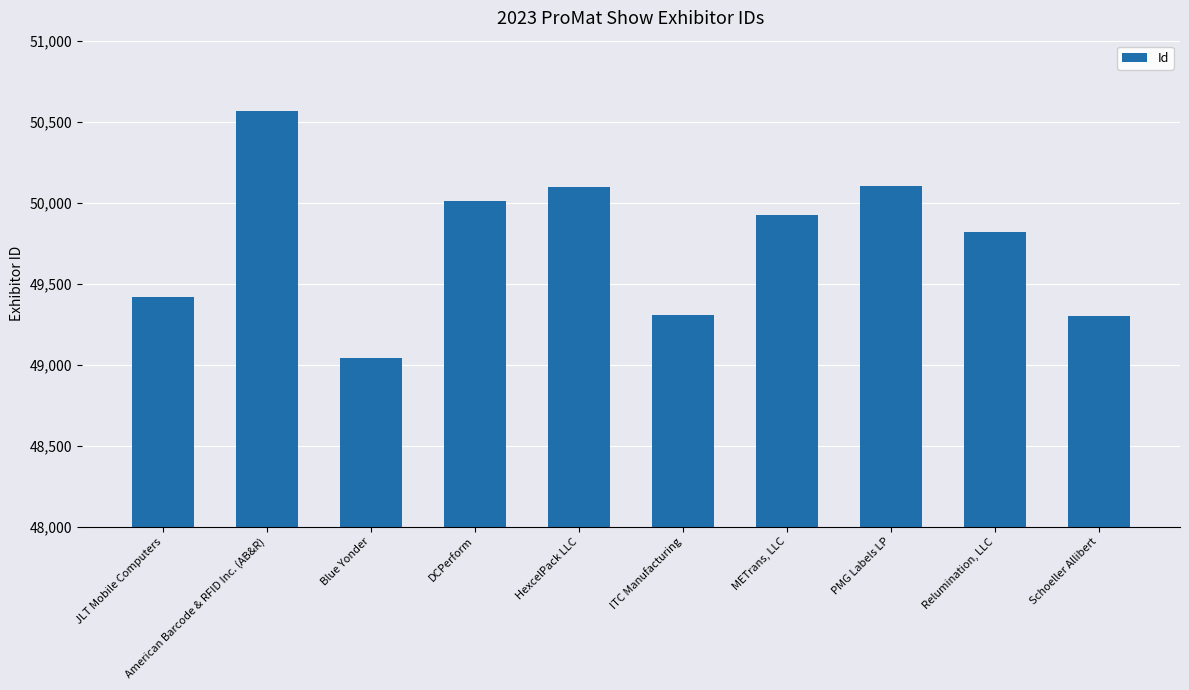

What is the difference between the second highest and minimum values?

1060